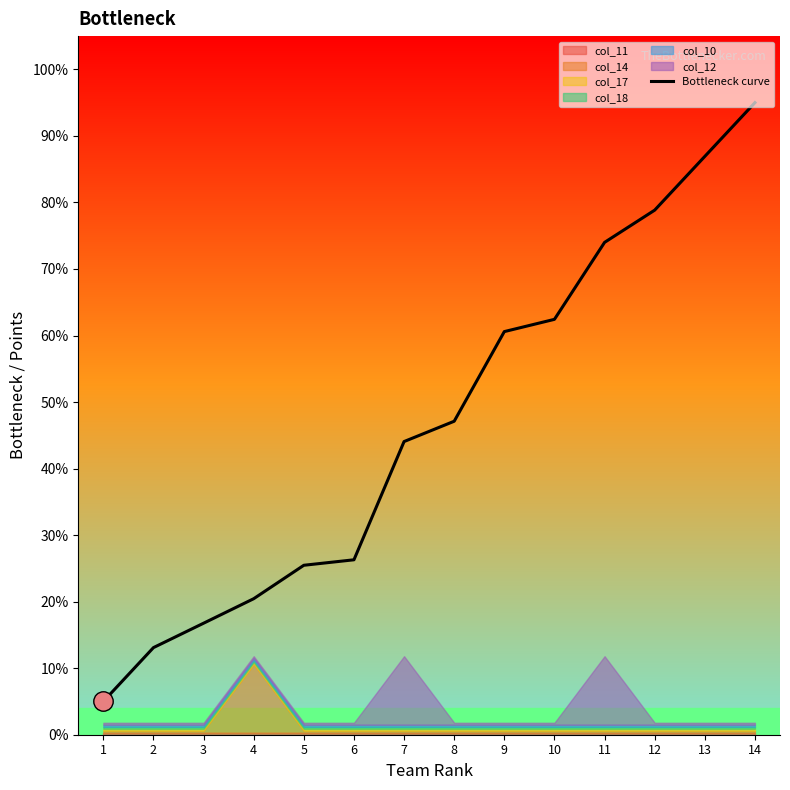

List the labels in order of value, smallest first.

1, 2, 3, 4, 5, 6, 7, 8, 9, 10, 11, 12, 13, 14